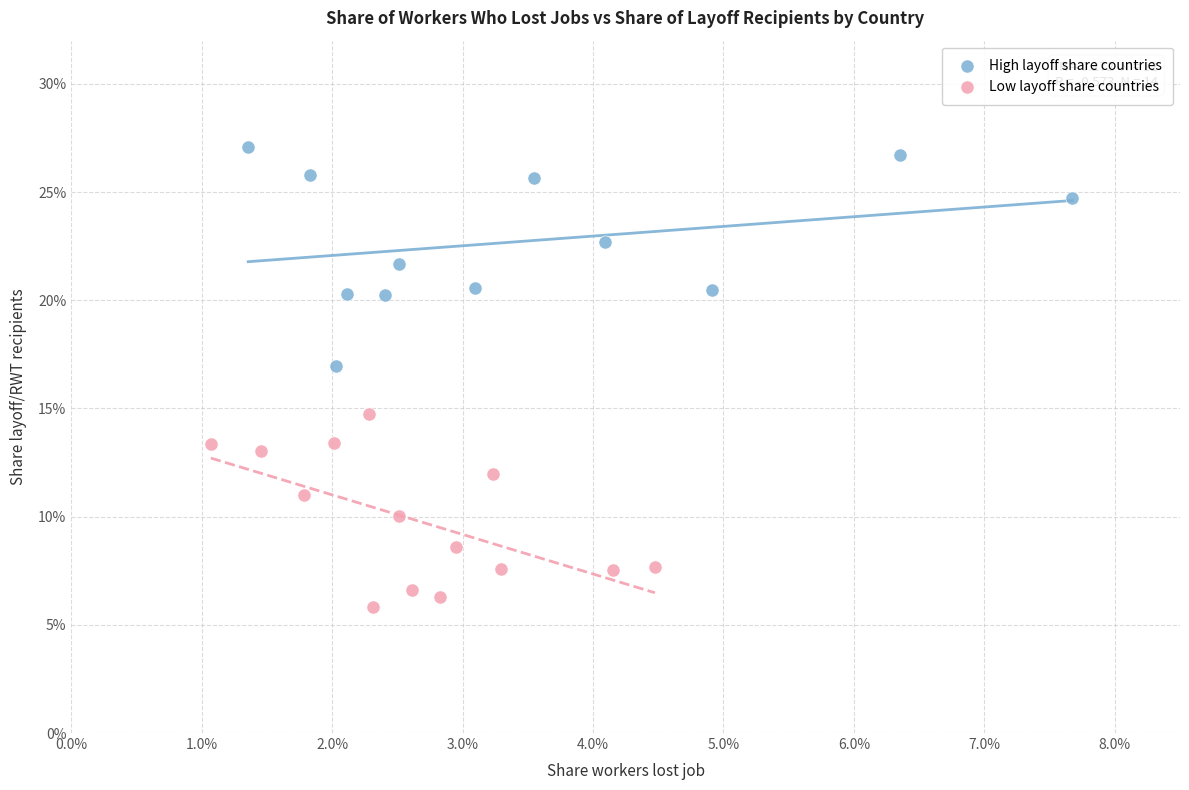

Which series has the largest Y range (max minus min)?

High layoff share countries